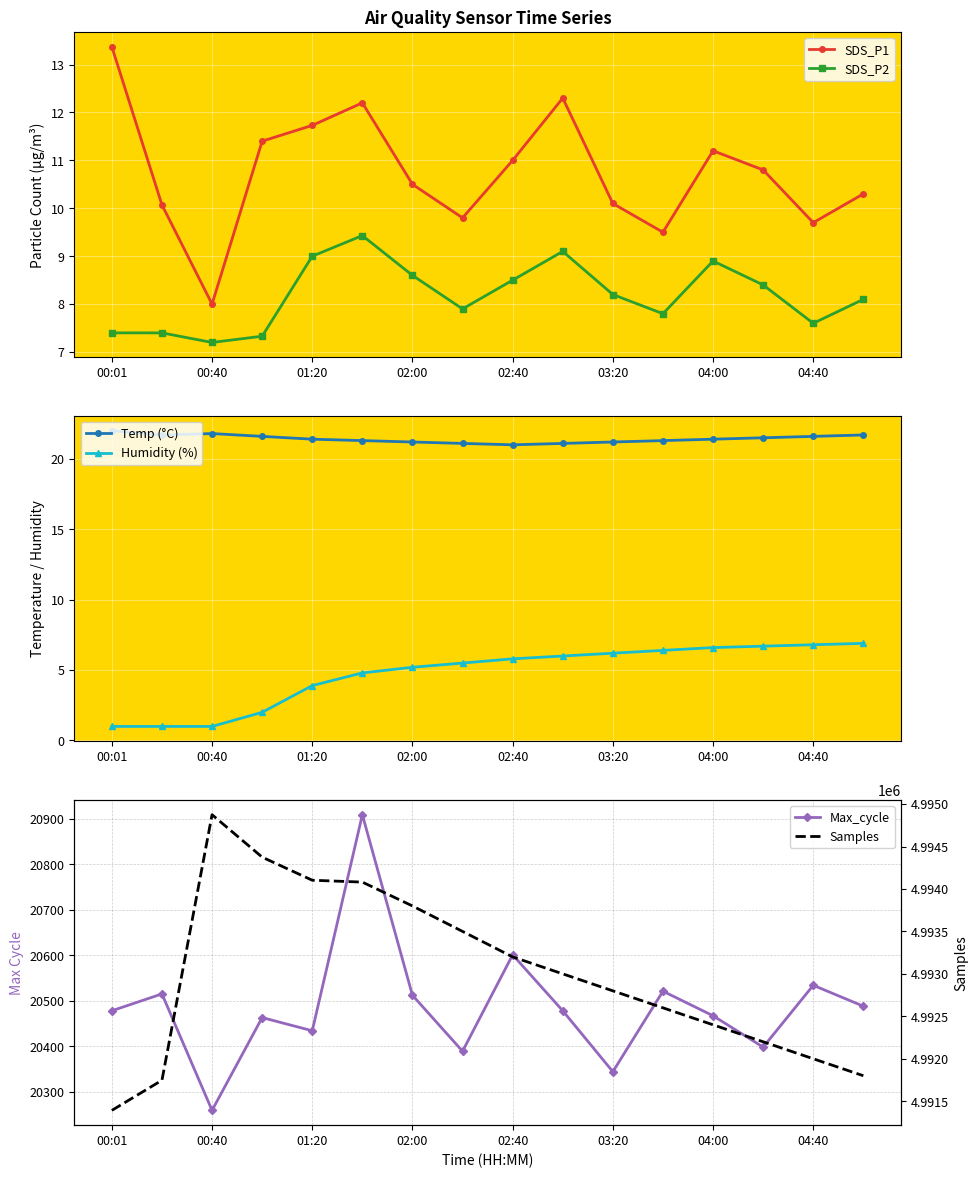

Which series has the largest total across all categories?

Samples